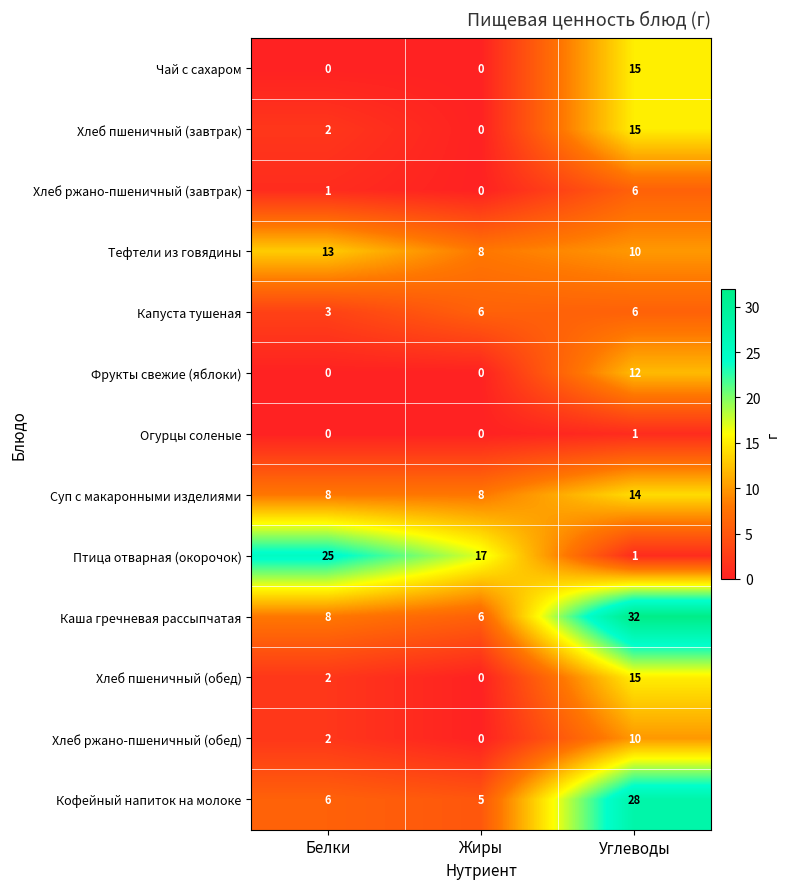

Rank the categories by Хлеб ржано-пшеничный (обед) value from lowest to highest.

Жиры, Белки, Углеводы